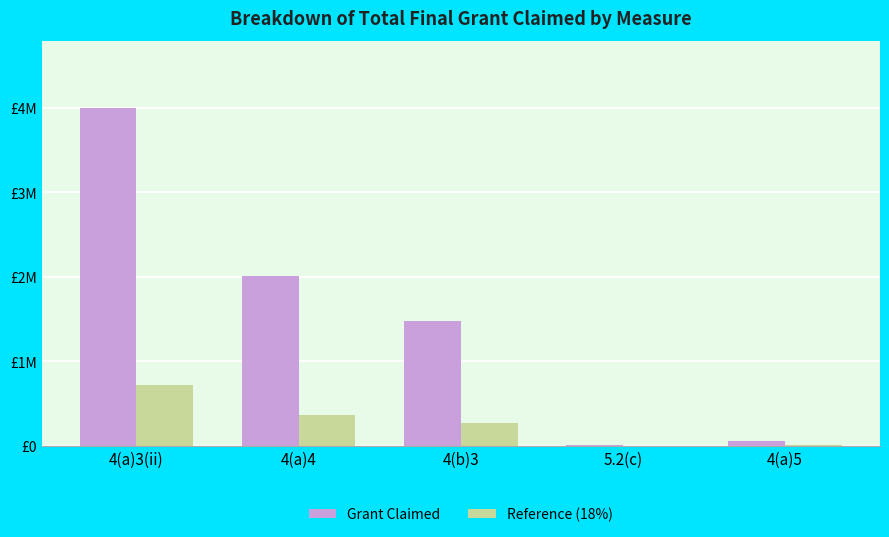

What are all the series names shown in the legend?

Grant Claimed, Reference (18%)